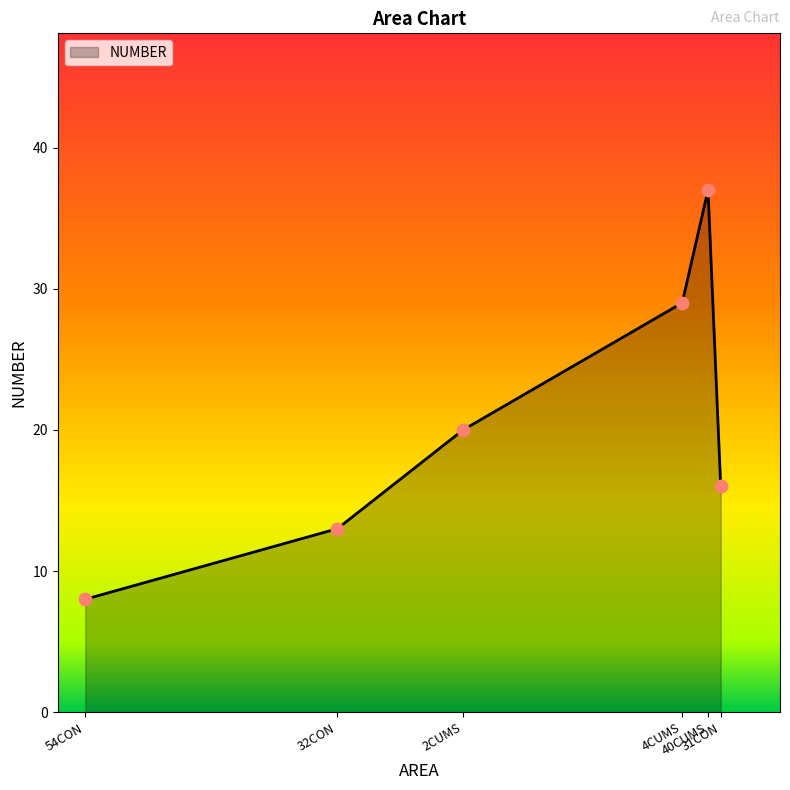

What is the ratio of the value at 4CUMS to the value at 31CON?

1.8